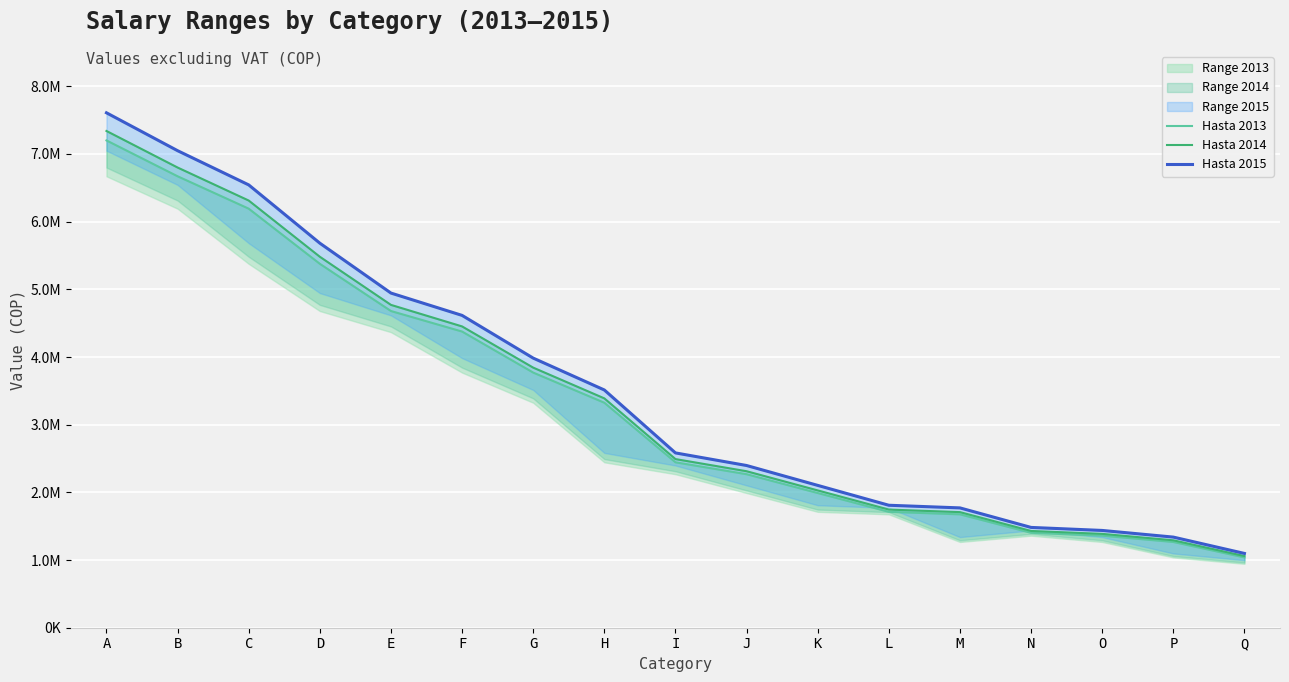

The value of Hasta 2014 at I is 3258588.5. True or false?

False